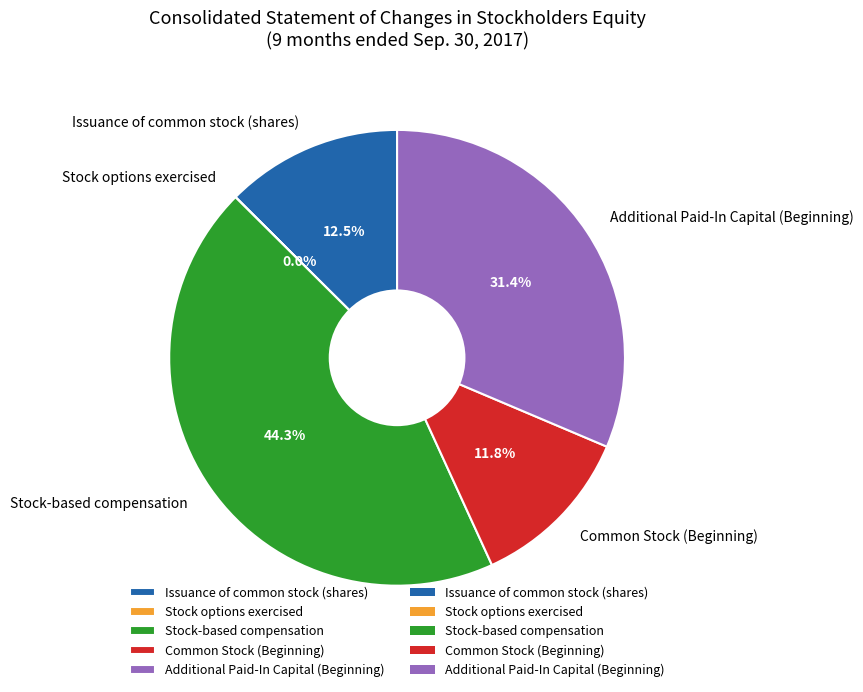

To the nearest percent, what portion does Common Stock (Beginning) represent?

12%